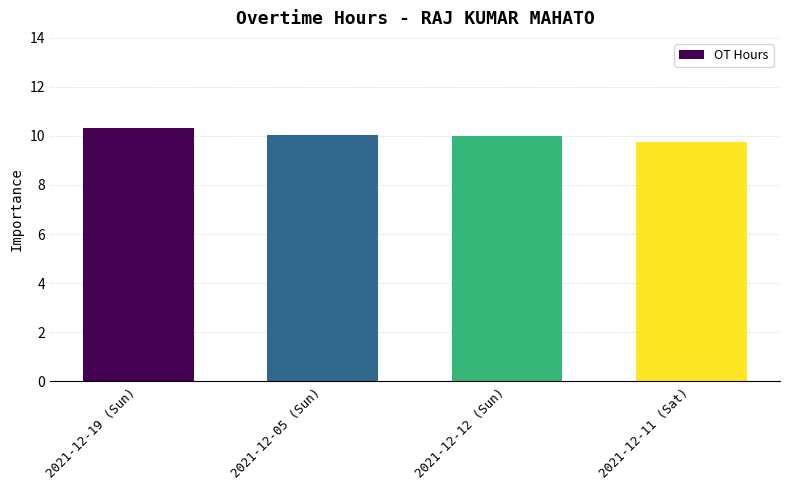

The value at 2021-12-12 (Sun) is 10.0. True or false?

True